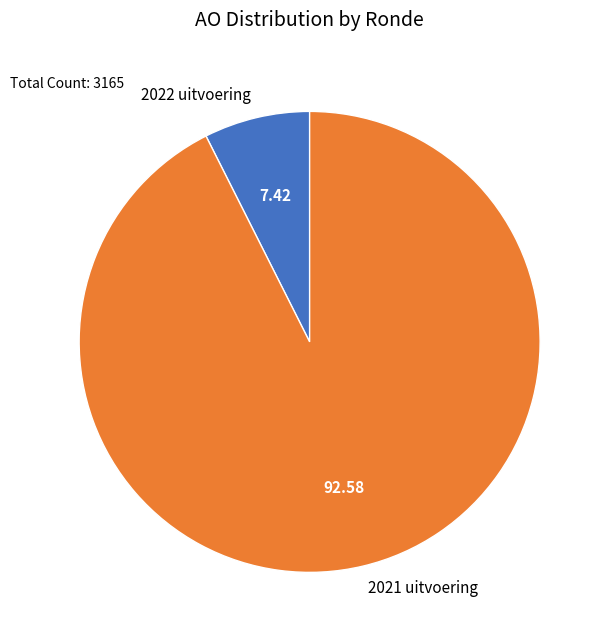

Which category has the smallest portion of the pie?

2022 uitvoering